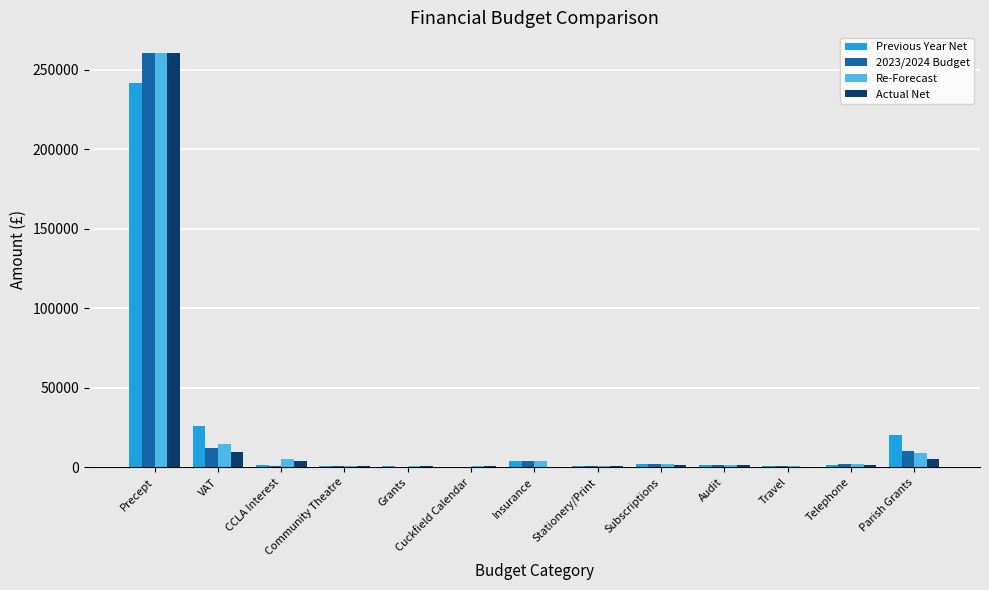

At which category is the sum across all series the highest?

Precept